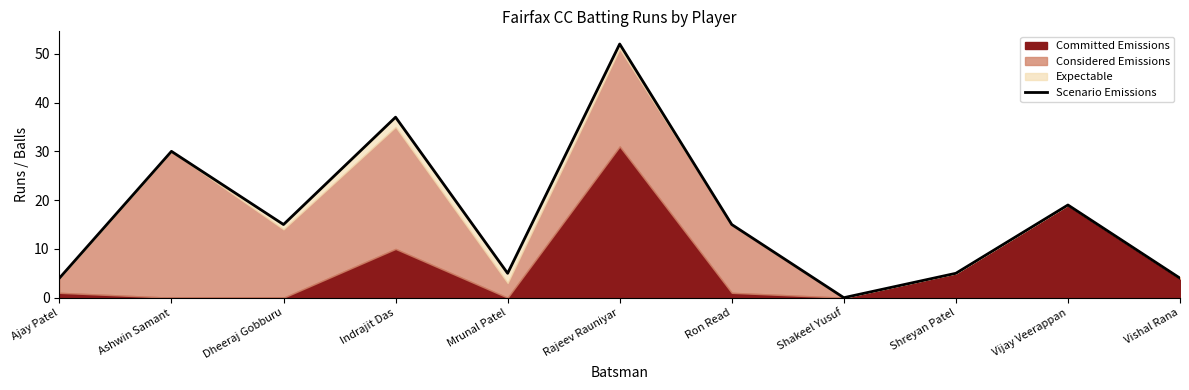

List the labels in order of value, smallest first.

Shakeel Yusuf, Ajay Patel, Vishal Rana, Mrunal Patel, Shreyan Patel, Dheeraj Gobburu, Ron Read, Vijay Veerappan, Ashwin Samant, Indrajit Das, Rajeev Rauniyar